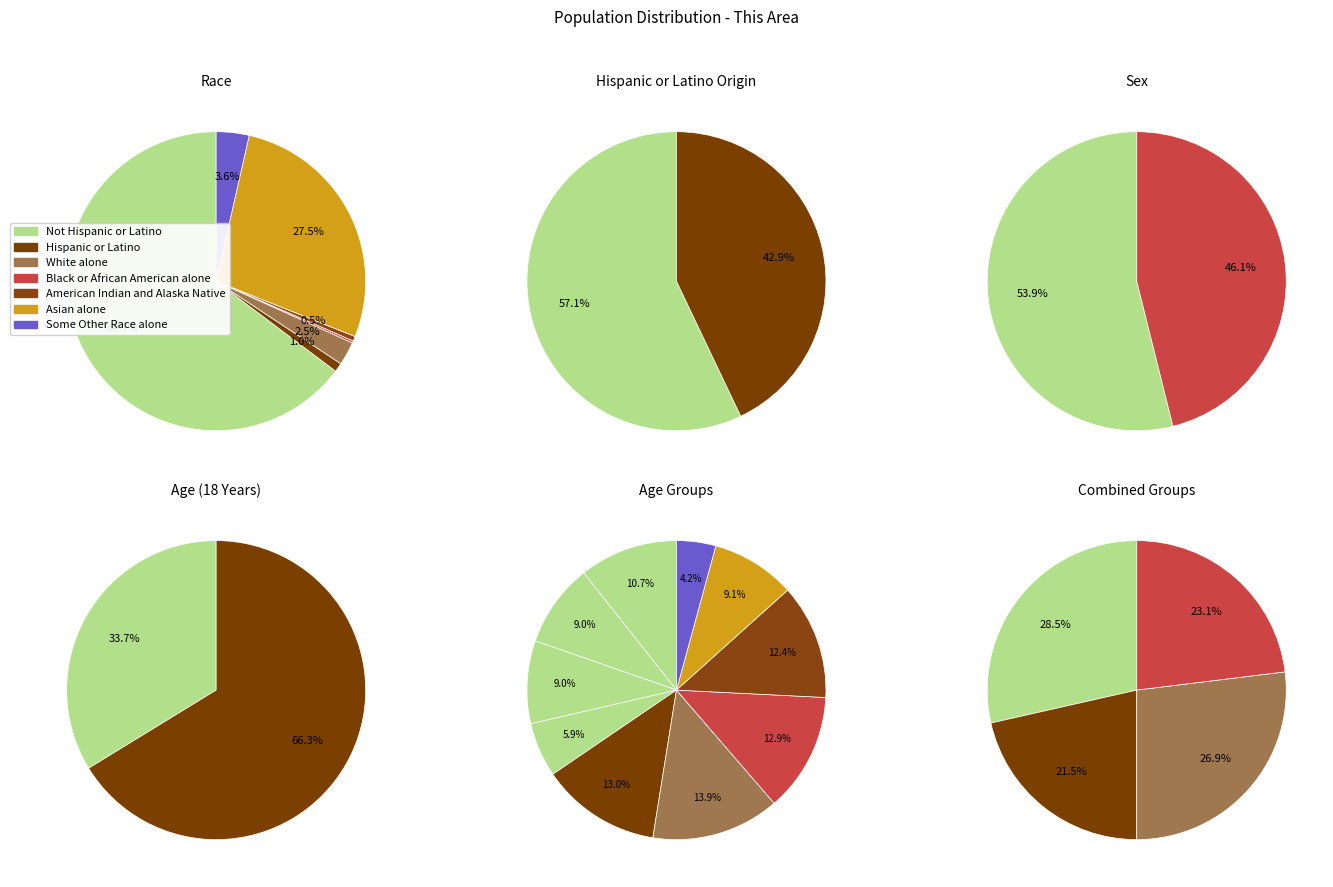

How many slices are in this pie chart?

9